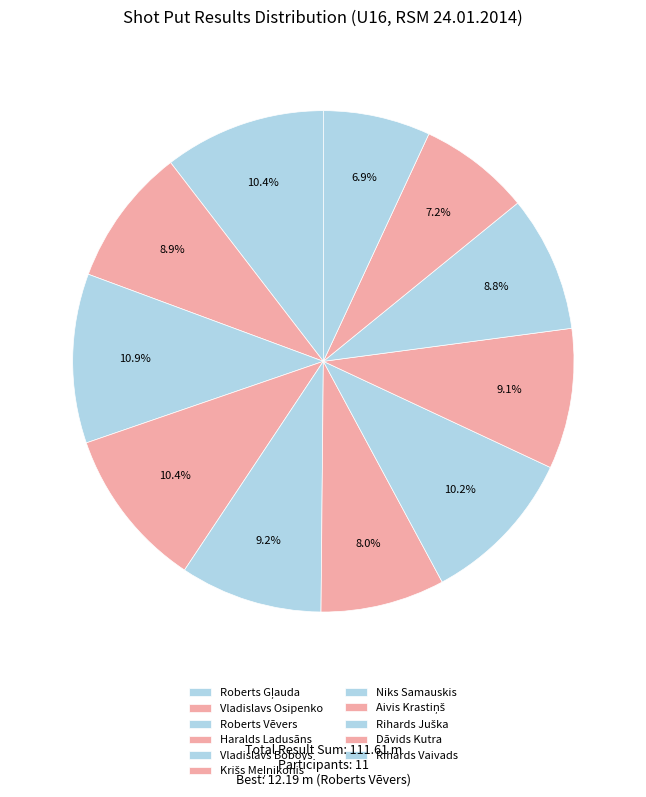

Count the number of slices in the pie.

11